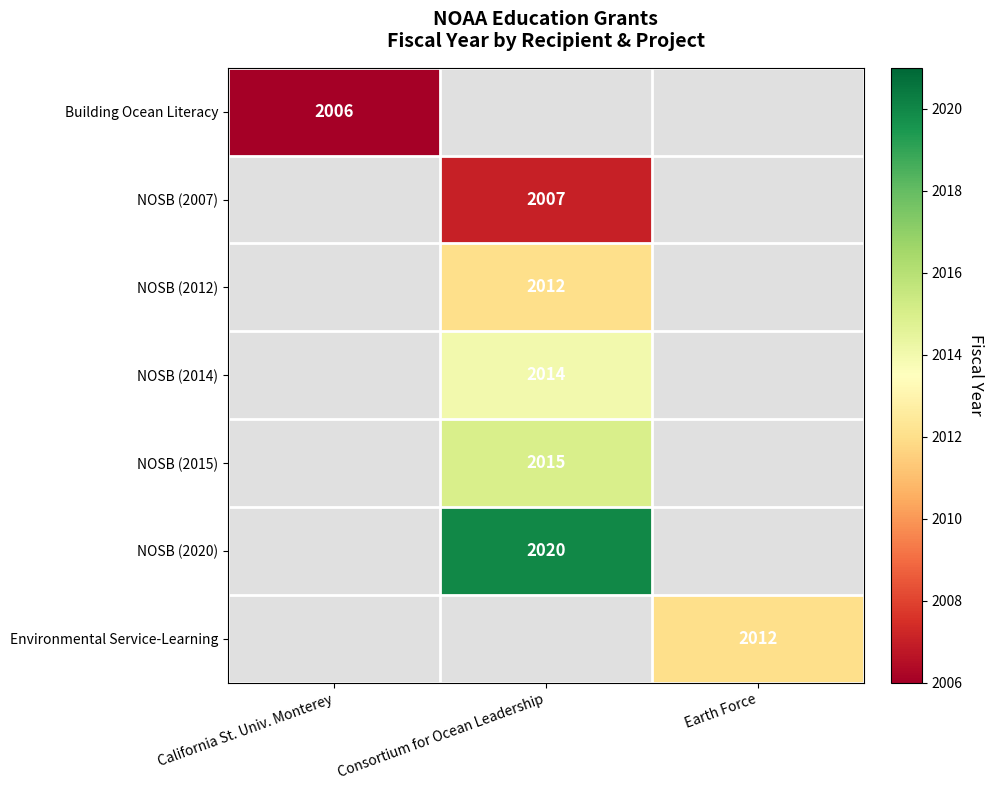

The value of Building Ocean Literacy at California St. Univ. Monterey is 2006. True or false?

True